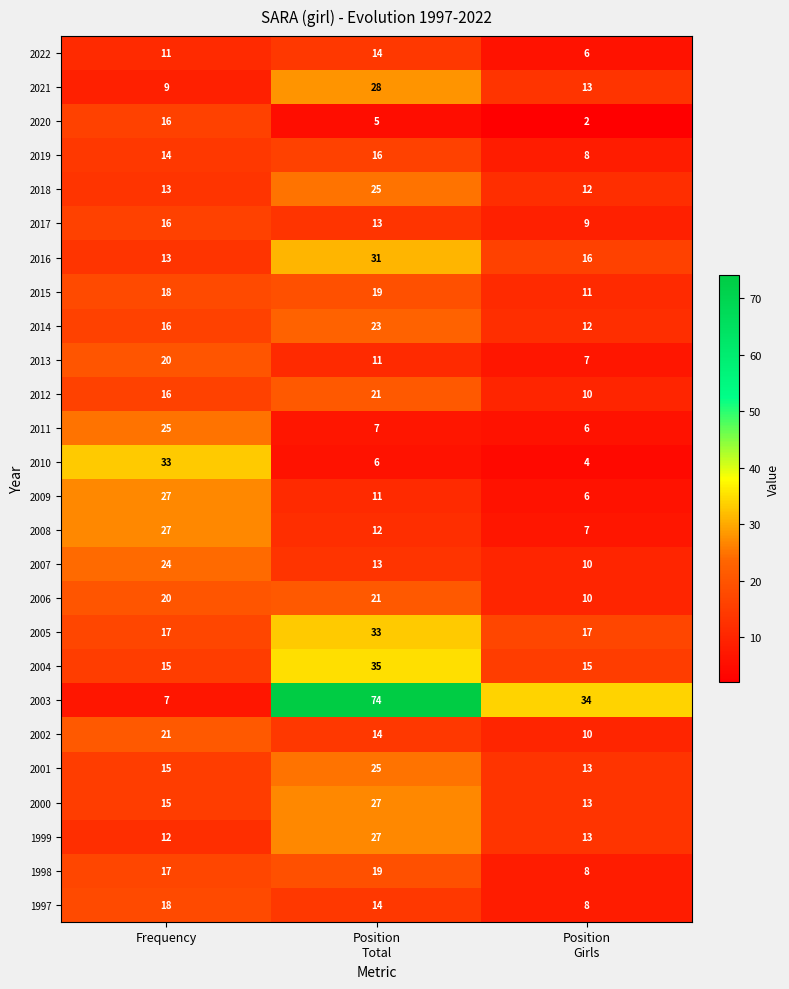

What is the maximum value shown in the chart?

74